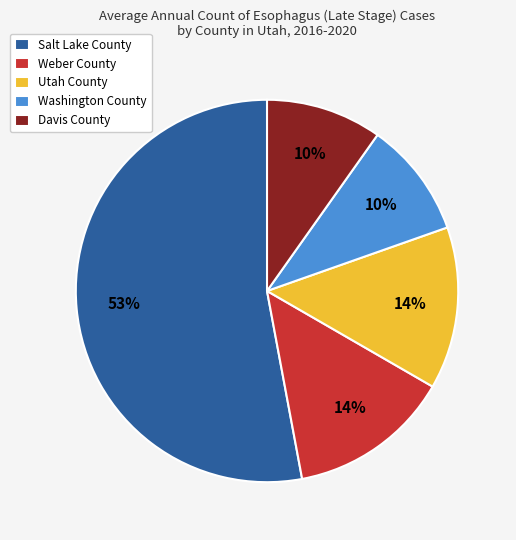

To the nearest percent, what is the difference between the Utah County and Davis County slice percentages?

4%